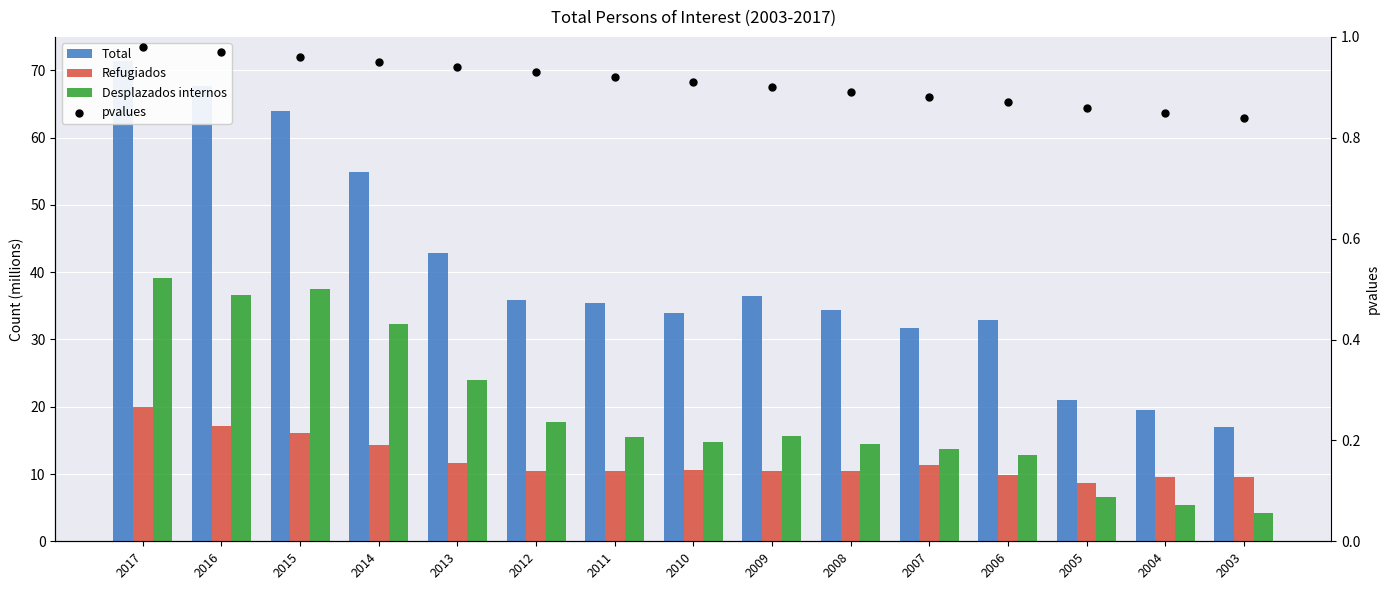

Which series has the largest total across all categories?

Total